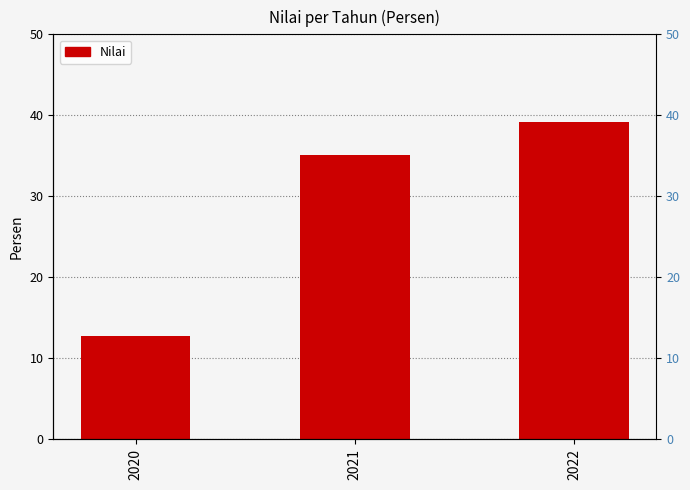

The chart shows a value of 57.0 at 2021. True or false?

False